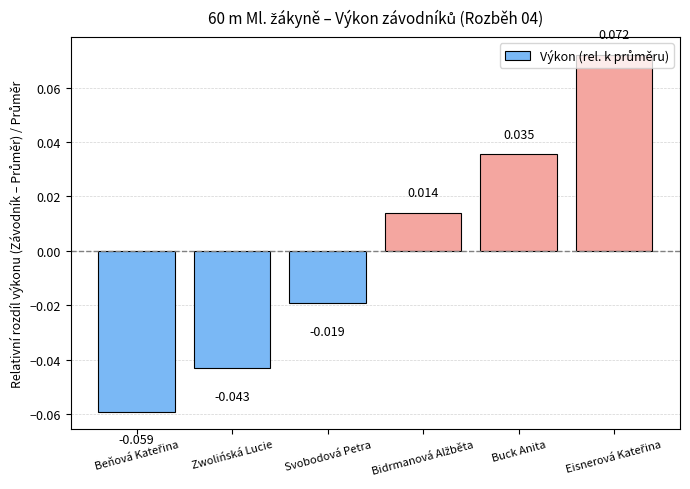

What is the label of the 2nd bar from the left?

Zwolińská Lucie